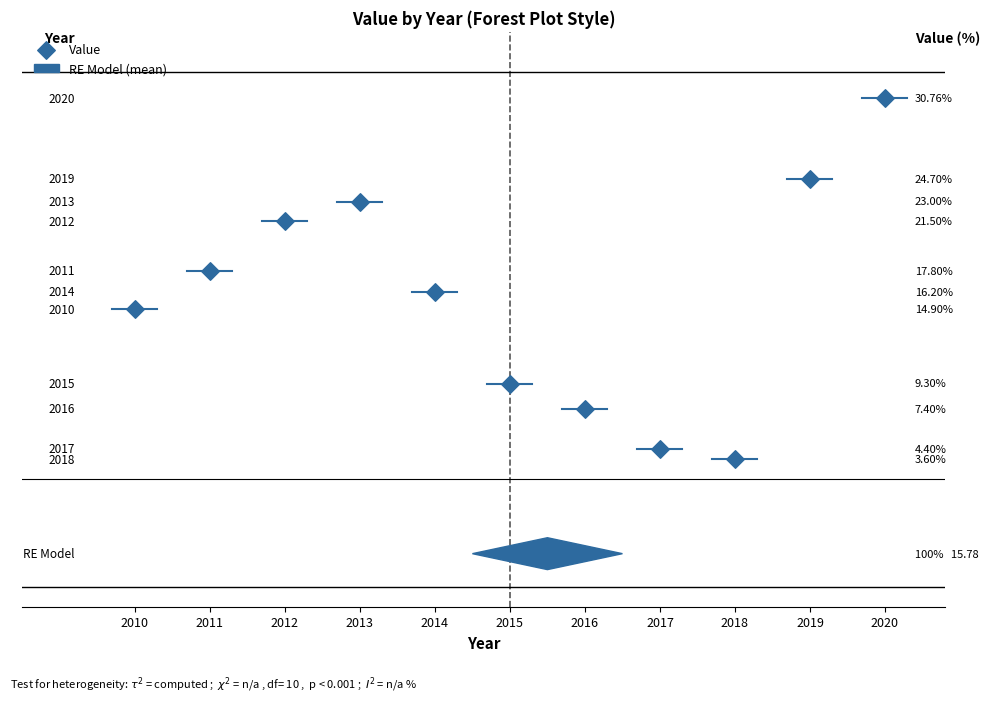

What is the average Y value?

15.8